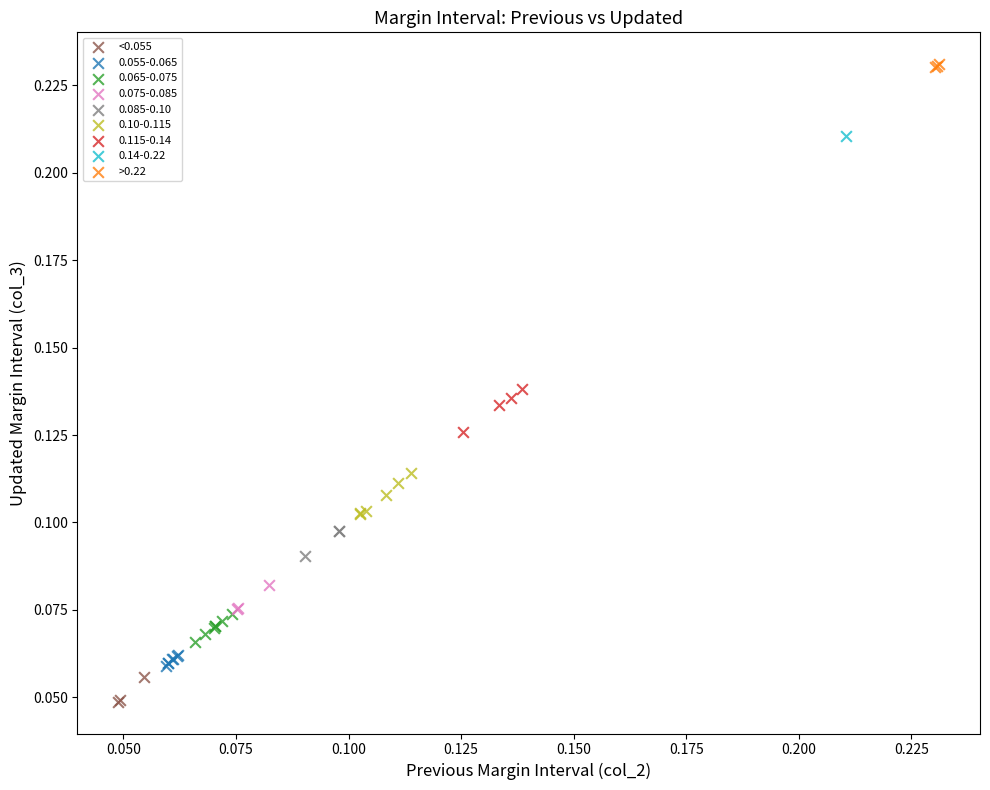

What are all the series names shown in the legend?

<0.055, 0.055-0.065, 0.065-0.075, 0.075-0.085, 0.085-0.10, 0.10-0.115, 0.115-0.14, 0.14-0.22, >0.22